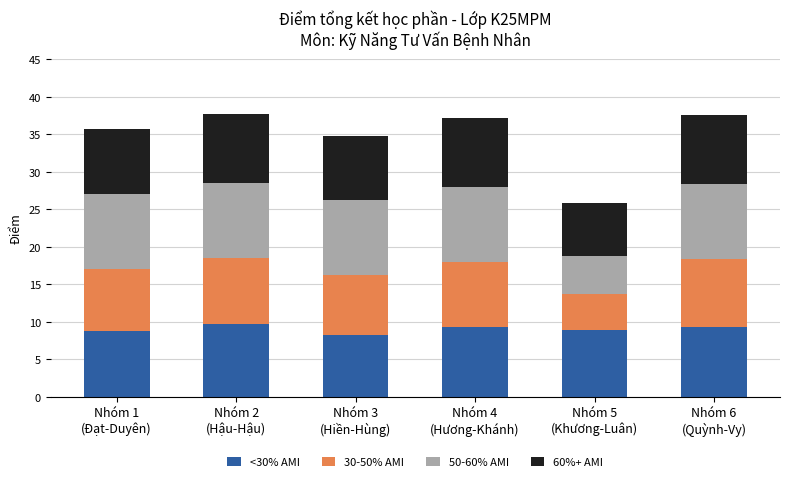

Does the chart contain stacked bars?

Yes